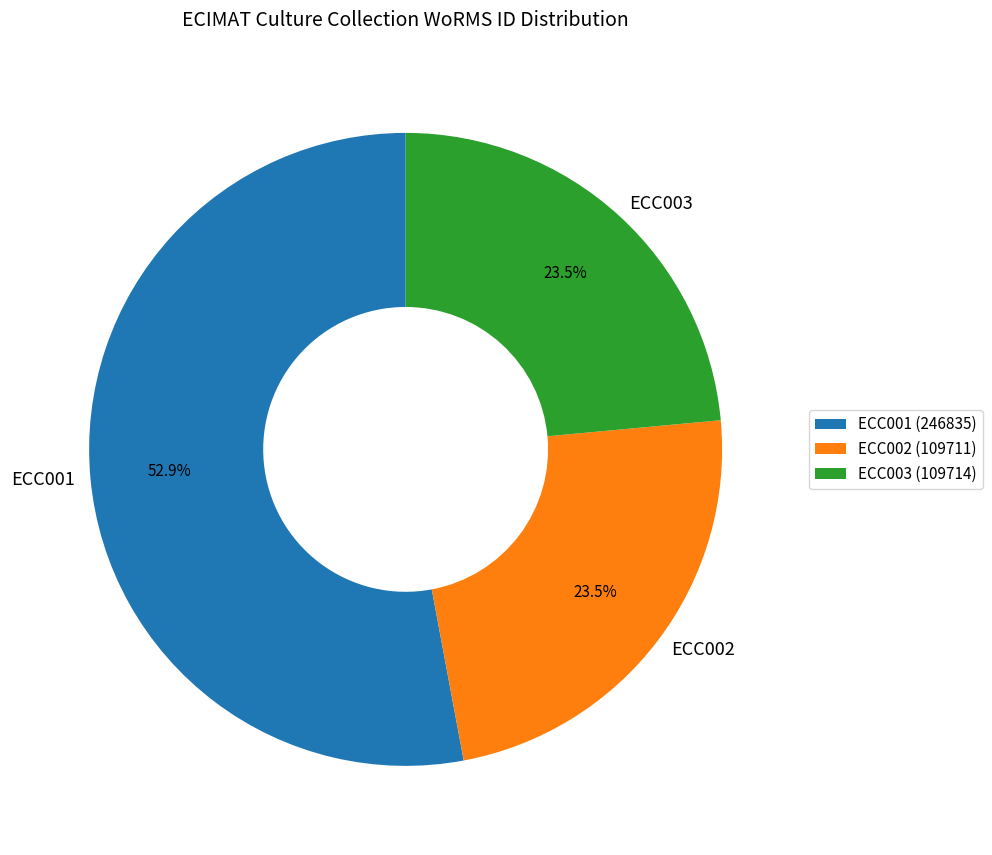

Which category has the biggest portion of the pie?

ECC001